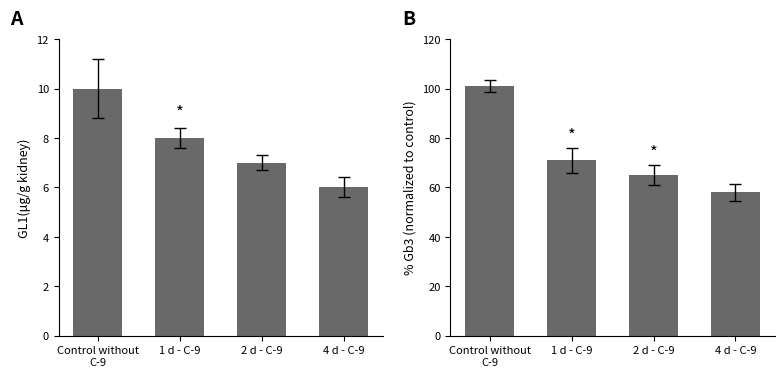

What is the value of the GL1 bar at the 2nd from the left?

8